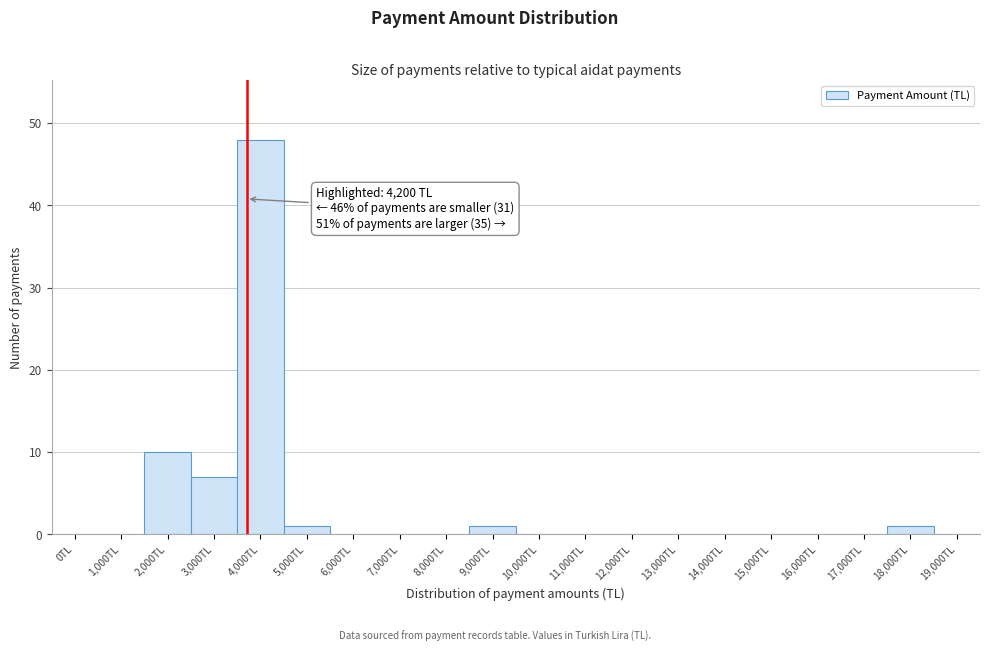

Reading right to left, what are all the values shown in this chart?

19,000TL=0	18,000TL=1	17,000TL=0	16,000TL=0	15,000TL=0	14,000TL=0	13,000TL=0	12,000TL=0	11,000TL=0	10,000TL=0	9,000TL=1	8,000TL=0	7,000TL=0	6,000TL=0	5,000TL=1	4,000TL=48	3,000TL=7	2,000TL=10	1,000TL=0	0TL=0